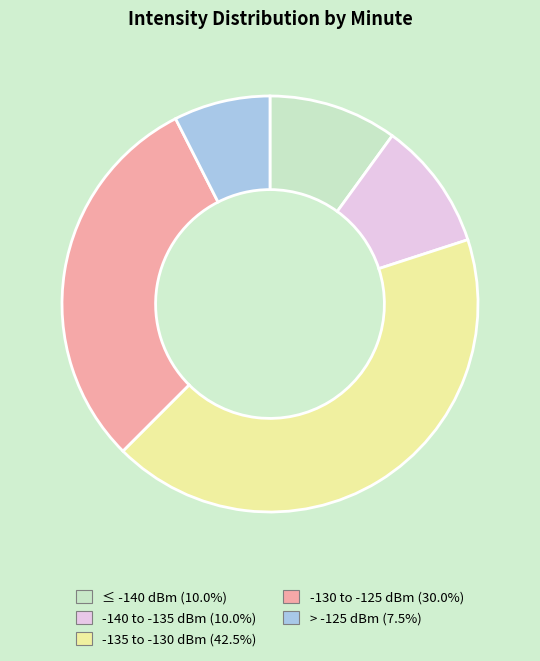

Does any single category account for the majority?

No